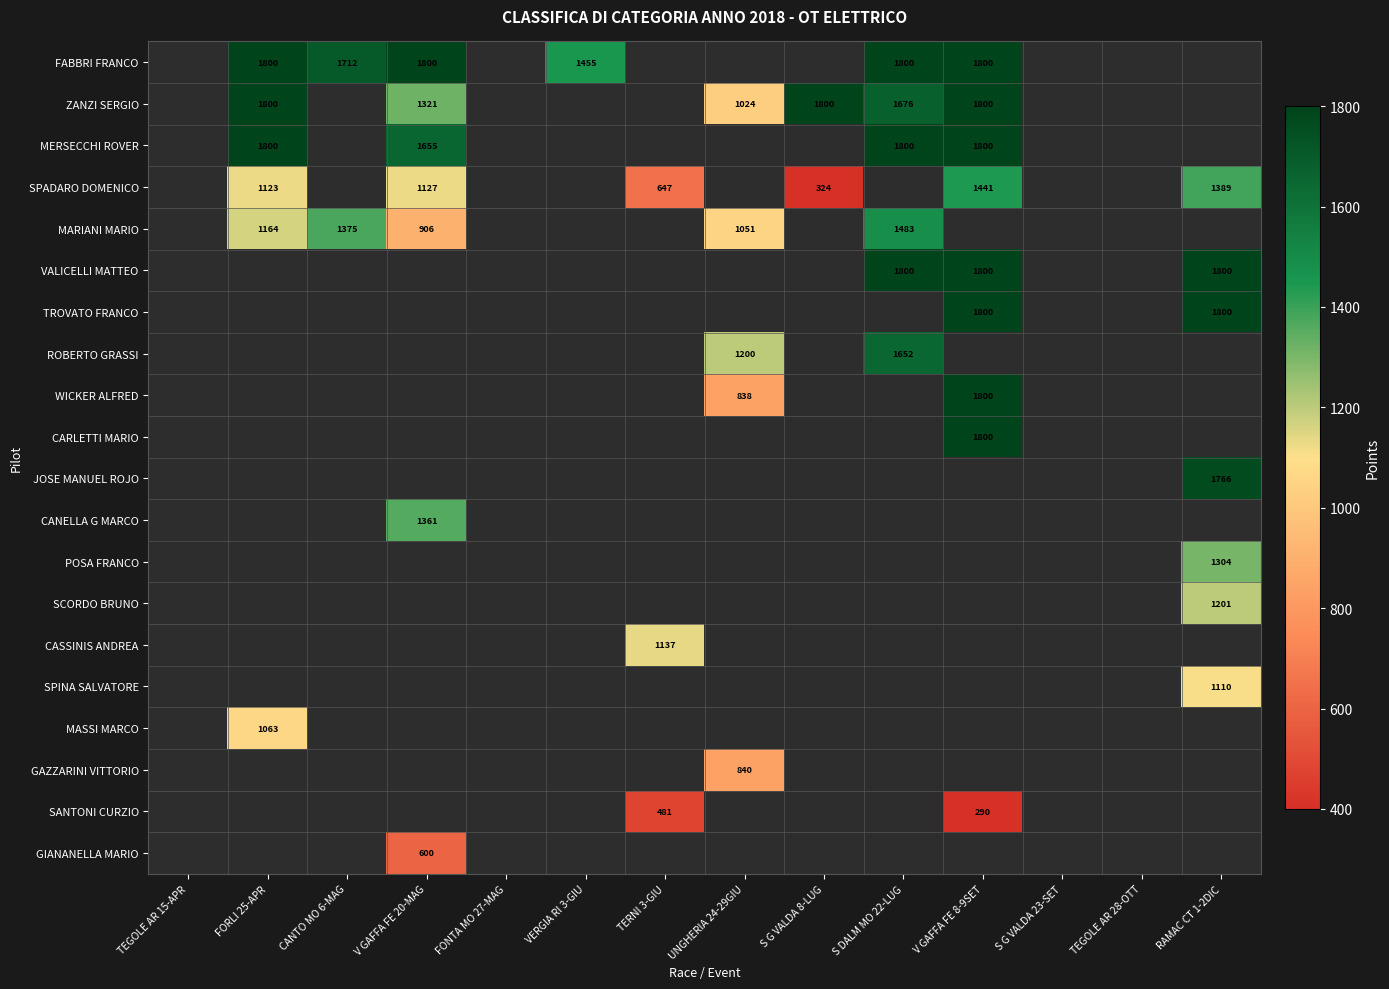

The FABBRI FRANCO series shows 1800 at V GAFFA FE 20-MAG. True or false?

True